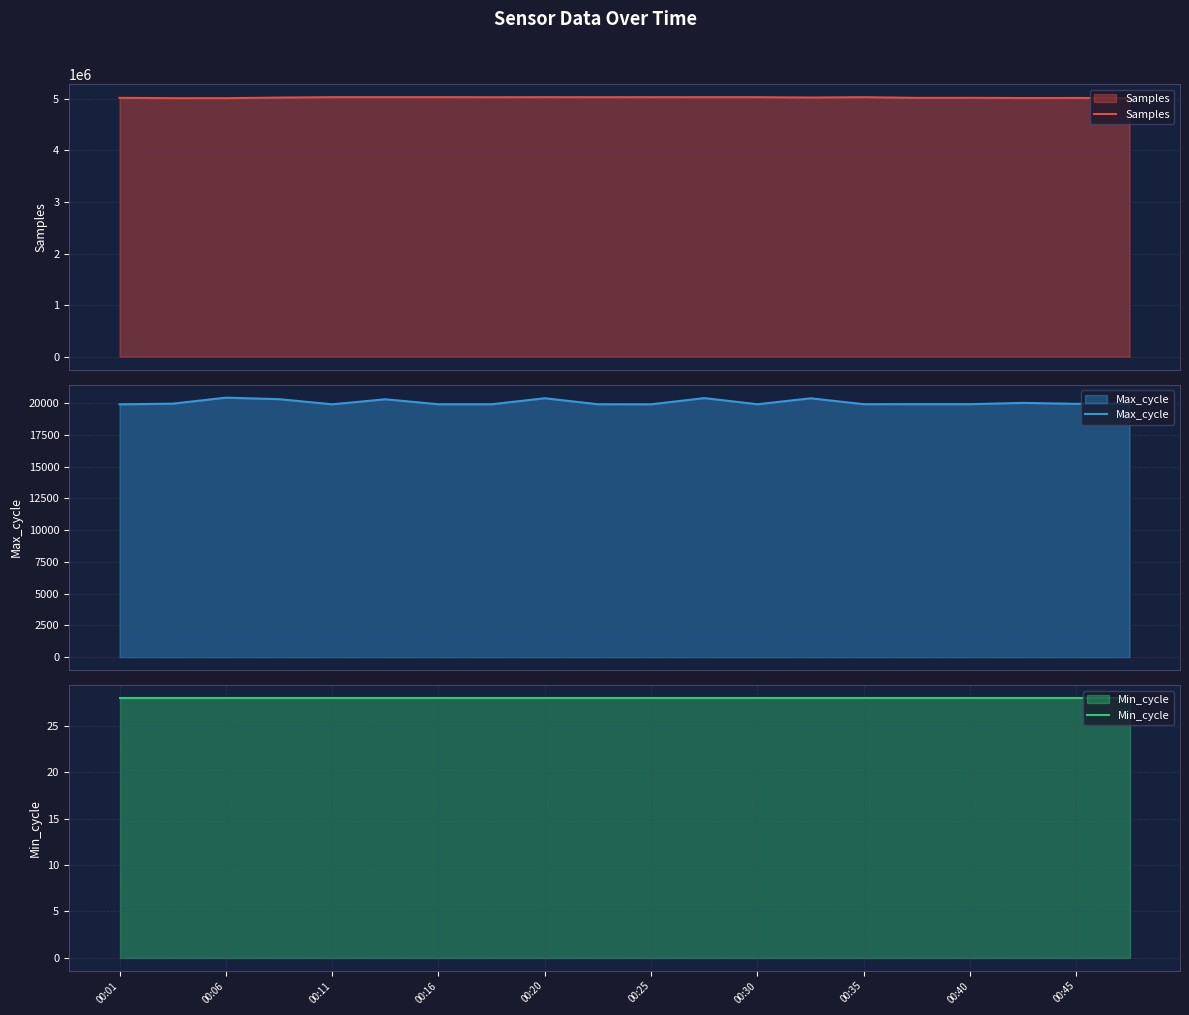

How many lines are shown in the chart?

3